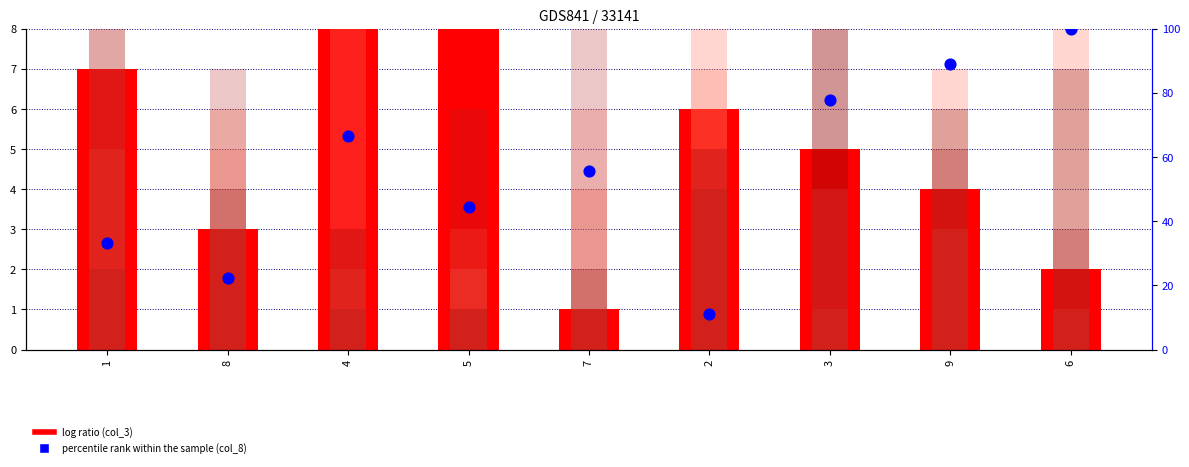

Which series has the largest Y range (max minus min)?

col_8 (percentile rank)